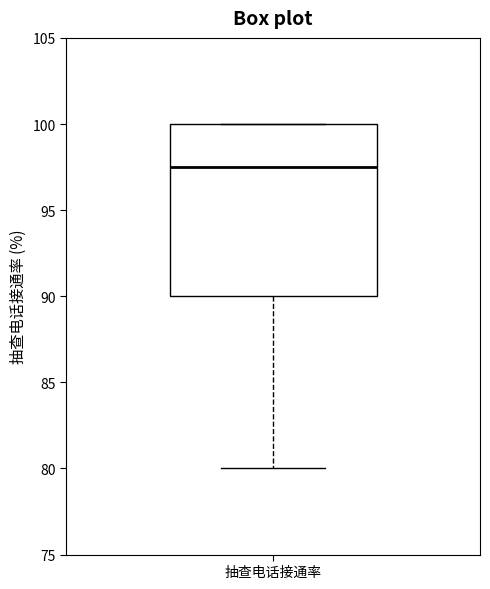

Read this box plot against the y-axis: the position of the median line, the range covered by the box, and the ends of both whiskers. The values are not printed on the chart, so give them approximately, as read against the axis.

median 97.5, box 90.0 to 100.0, whiskers 80.0 to 100.0